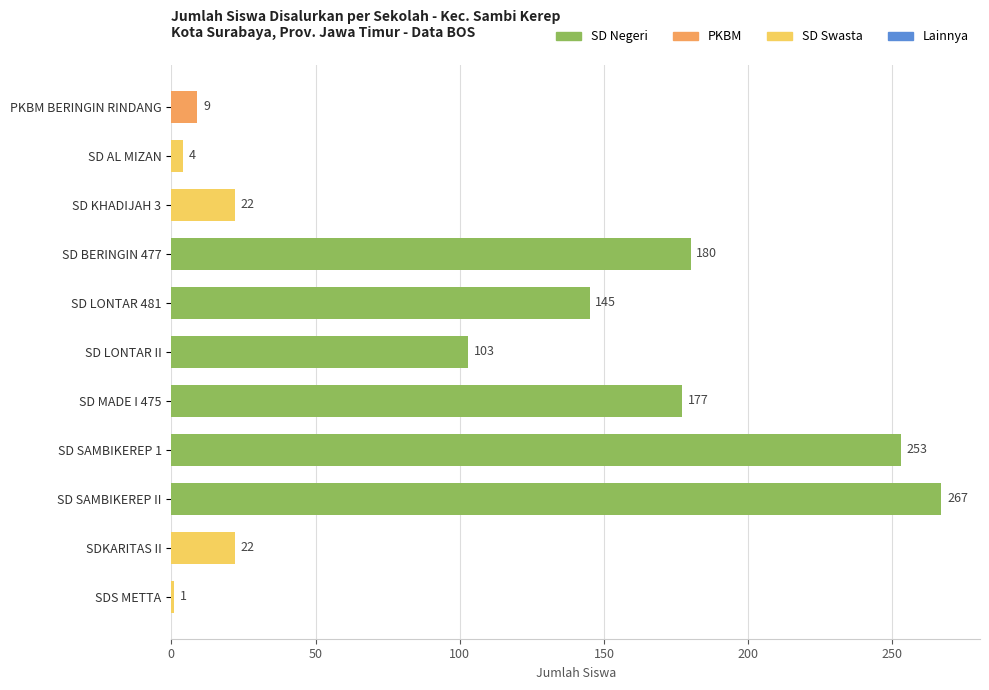

Read the value at SD MADE I 475.

177